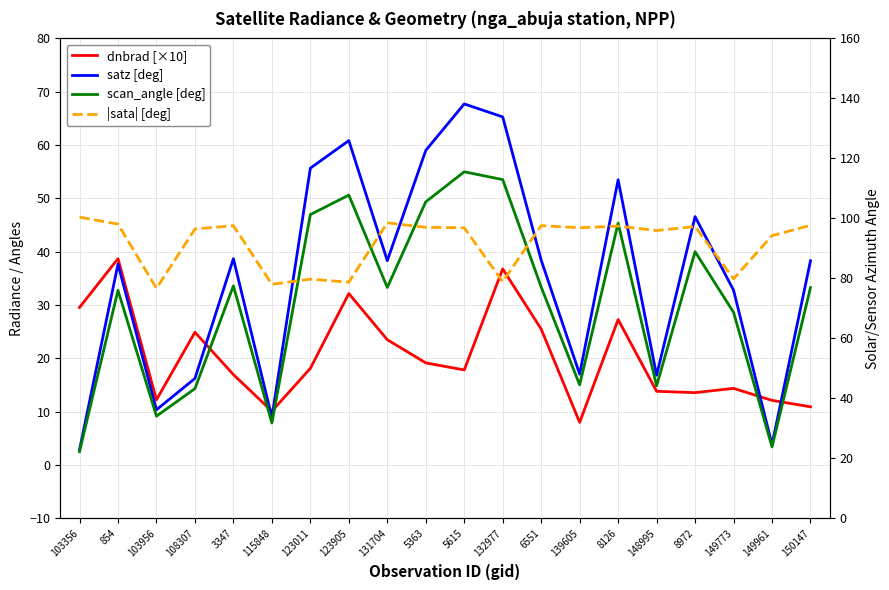

How many interior local peaks does the dnbrad [×10] series have?

6